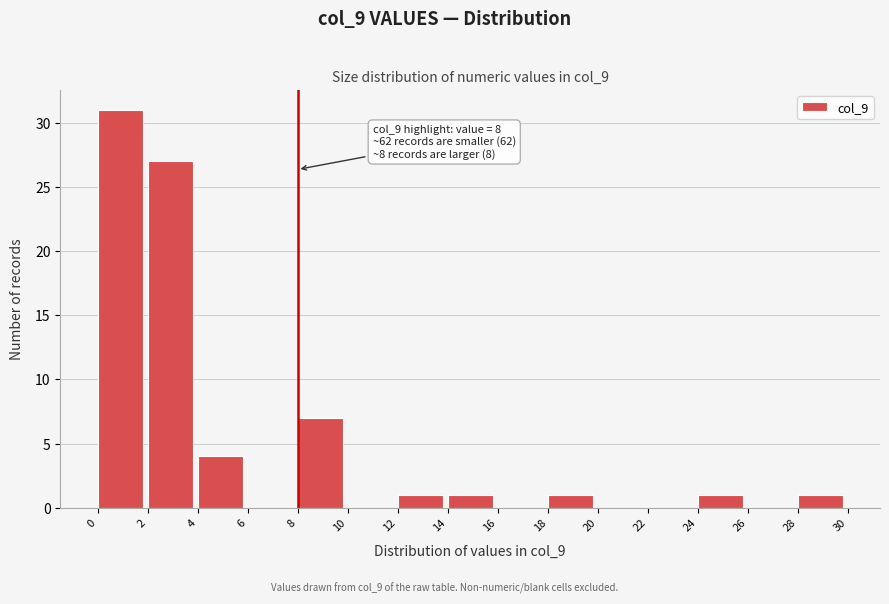

Which range on the x-axis has the tallest bar?

0 to 2